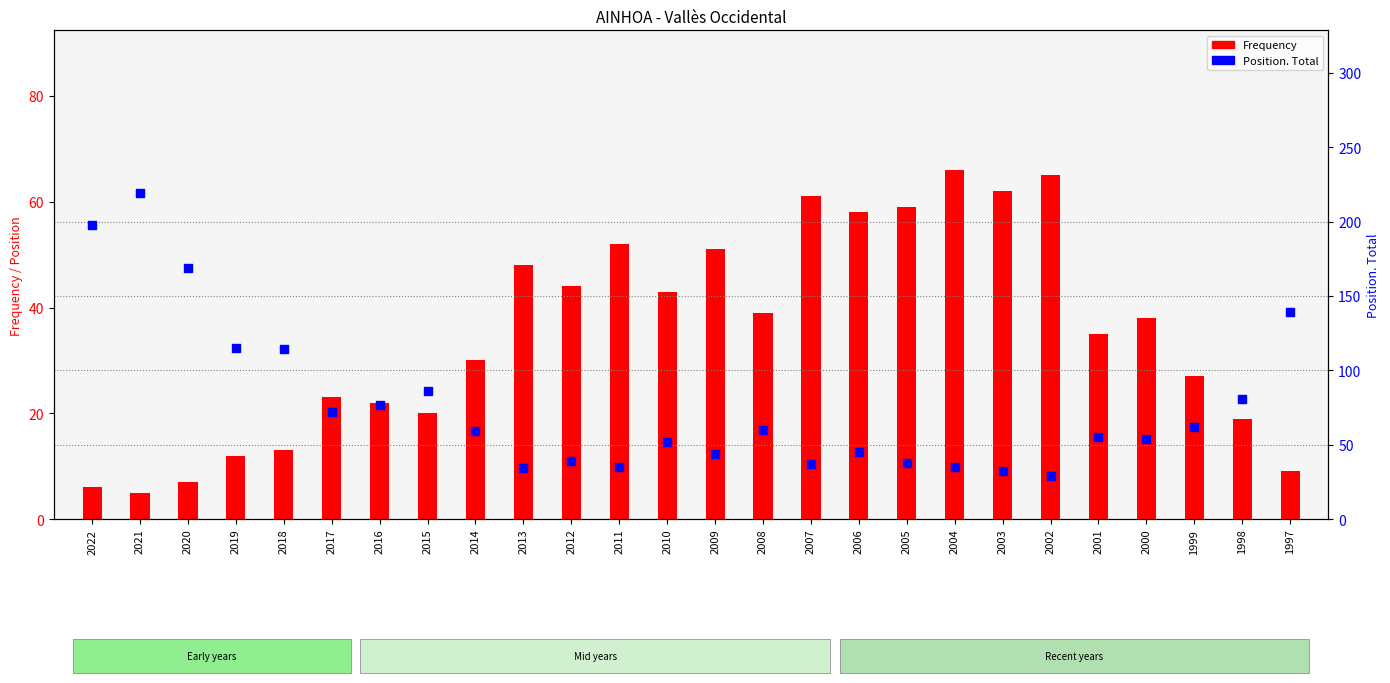

Is the value of Frequency at 2008 greater than the value of Position. Total at 2021?

No